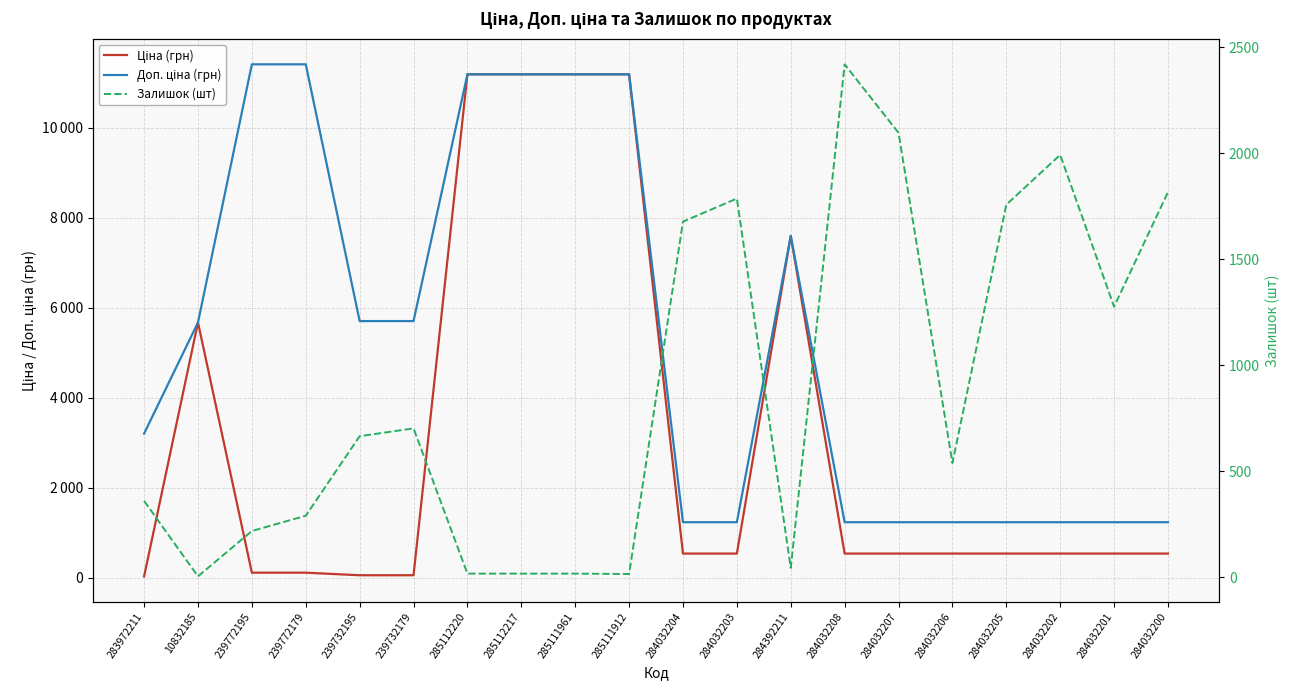

Where is the first local maximum for Ціна (грн)?

10832185